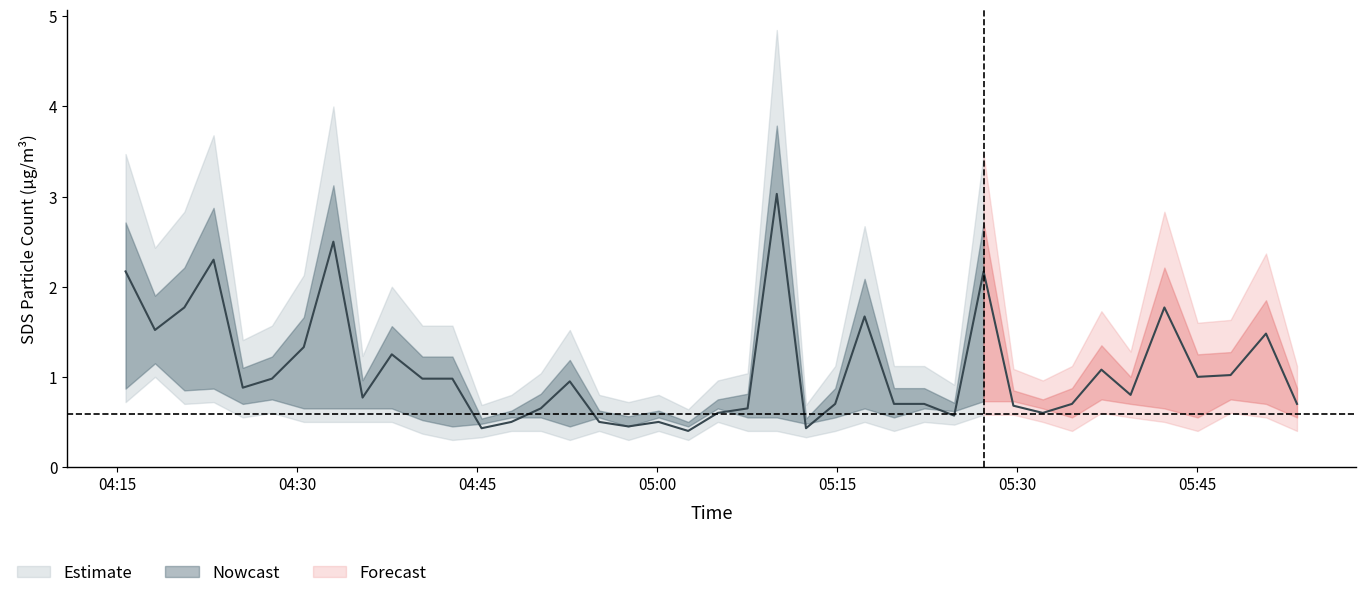

True or false: SDS_P1 and Temp intersect in this chart.

False